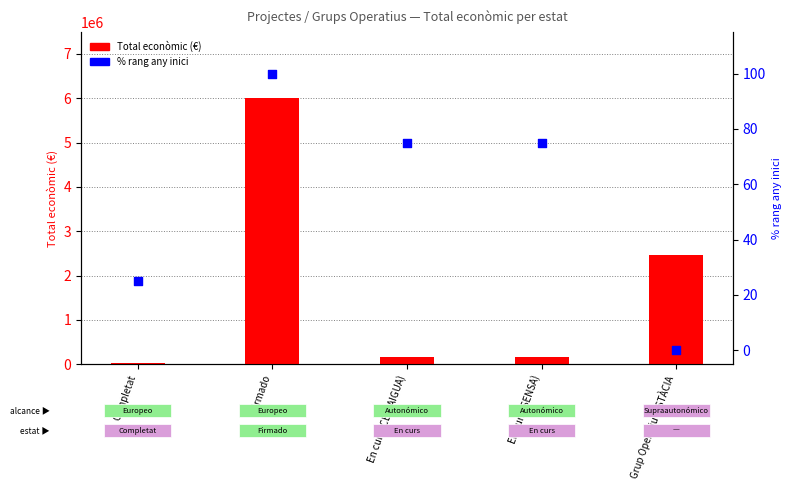

Which series has the widest spread of Y values?

Total económico